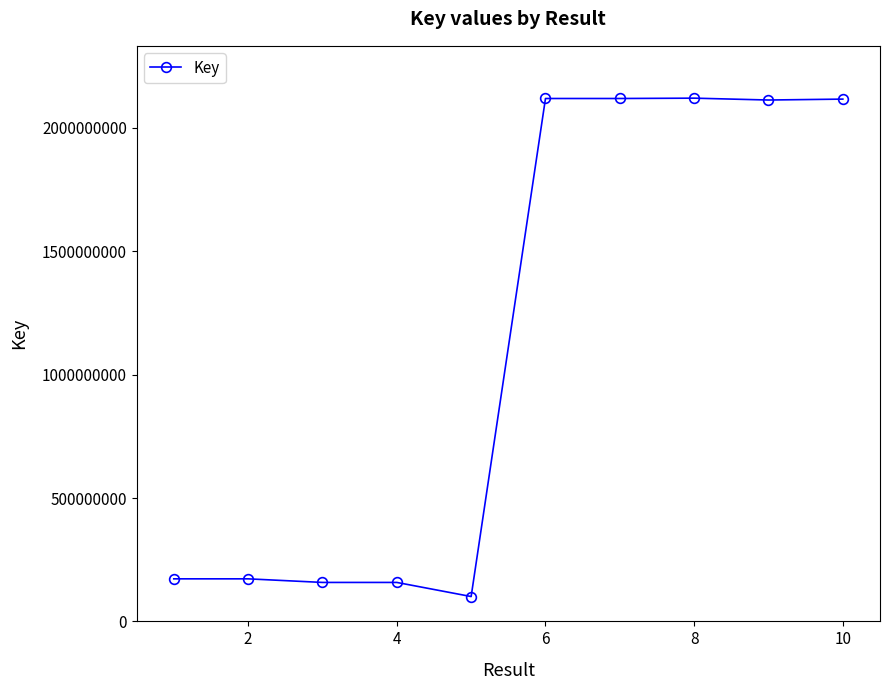

What is the minimum value shown in the chart?

100724107